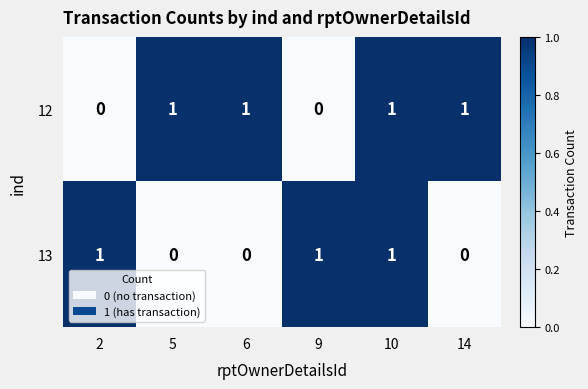

Rank the series at 5 from highest to lowest value.

12, 13